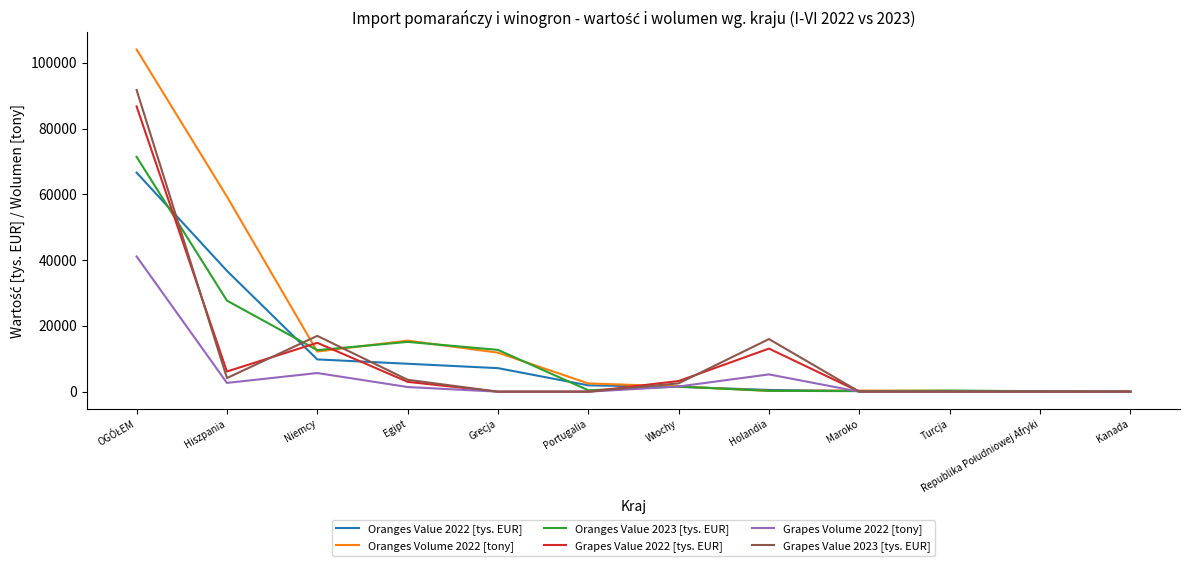

The Grapes Volume 2022 [tony] series shows 0.0 at Portugalia. True or false?

True